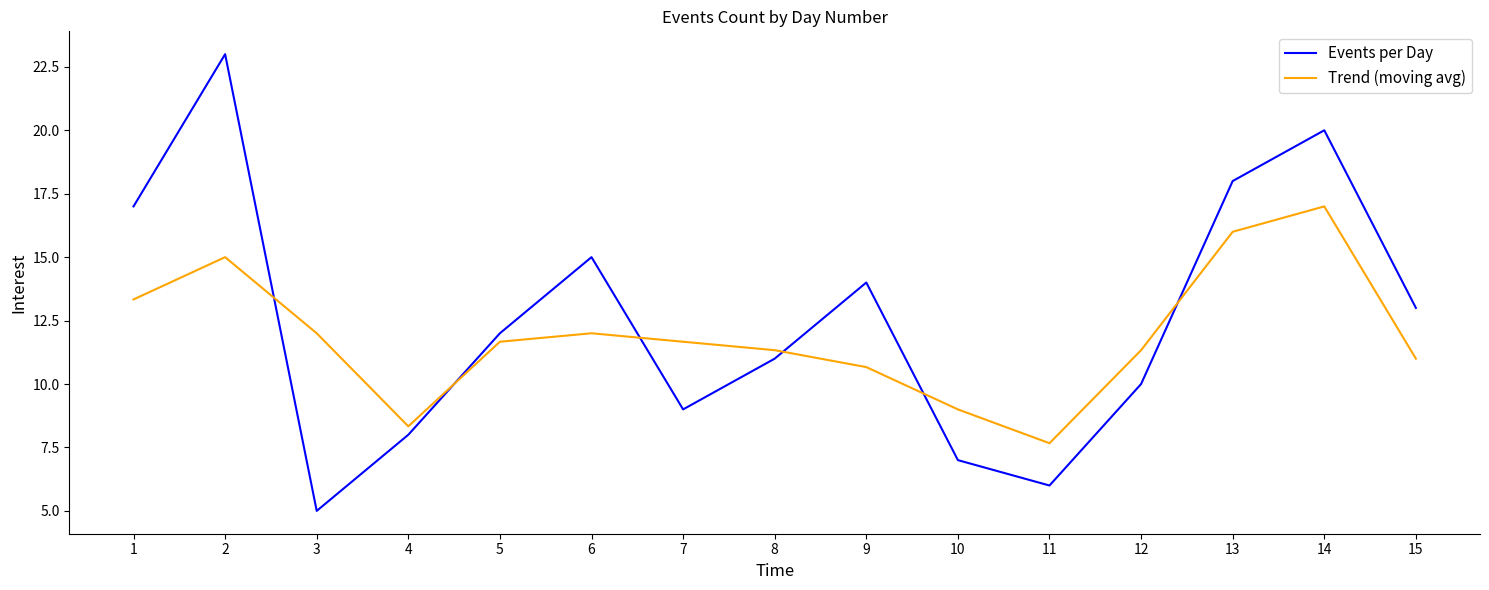

How many series are shown in this chart?

2